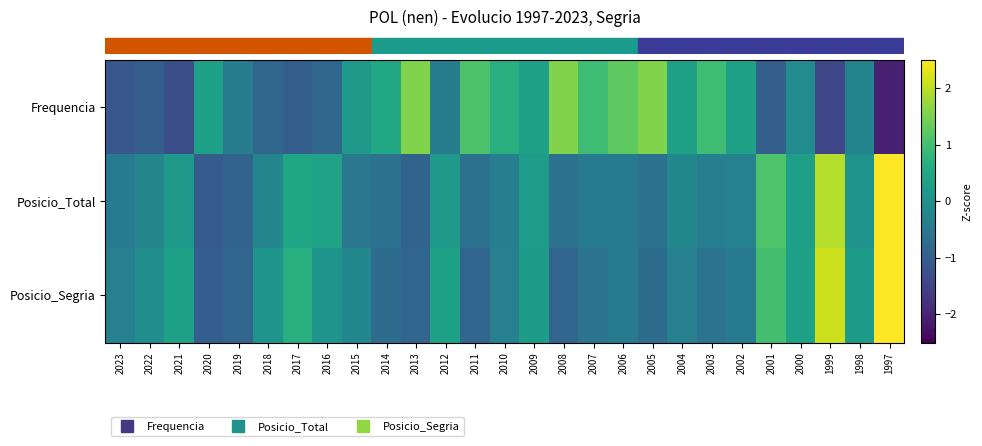

What is the spread (max minus min) of values at 1997?

6.0